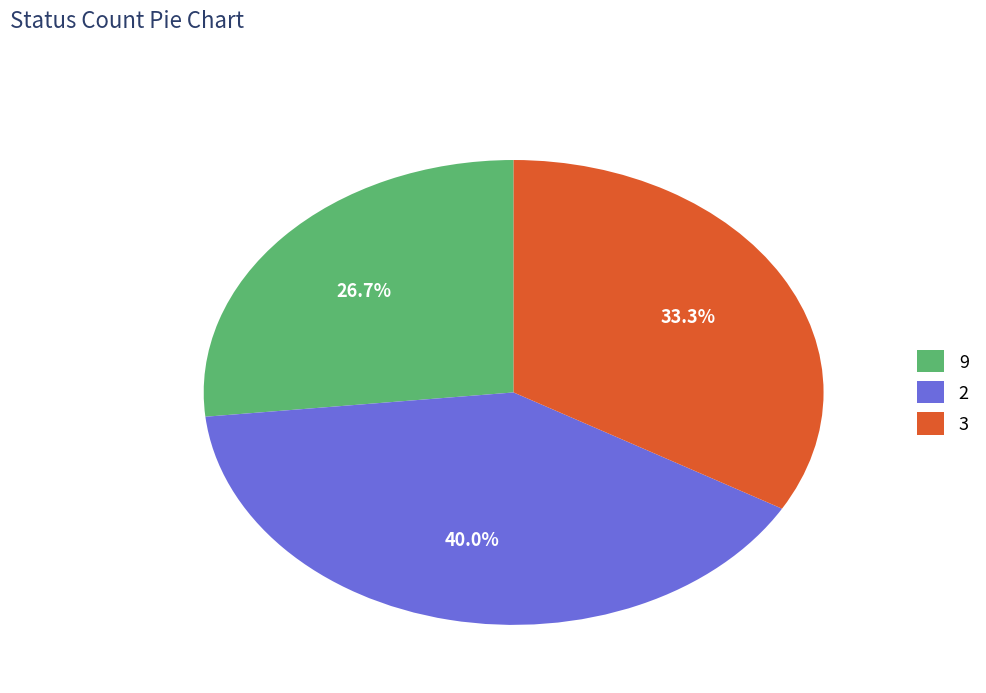

Do 9 and 3 together represent more than half of the pie?

Yes